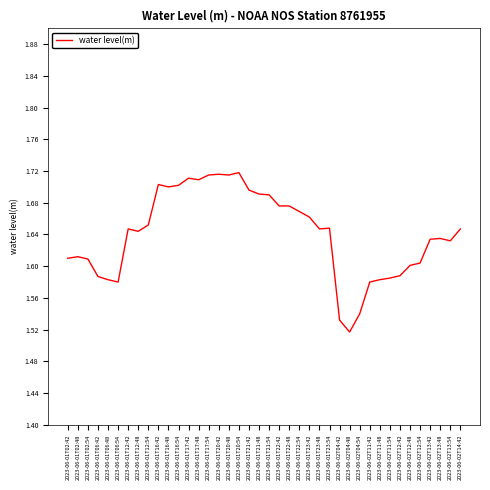

What is the change in value from 2023-06-01T12:54 to 2023-06-01T17:48?

+0.1